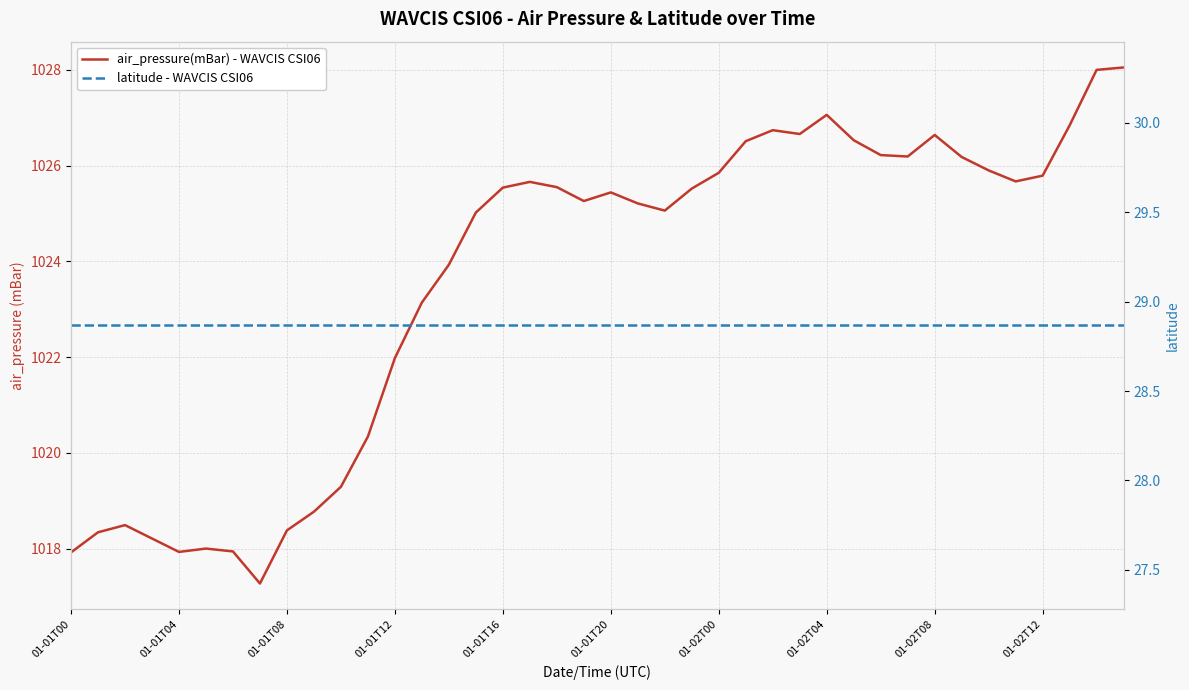

What is the smallest value displayed?

28.9